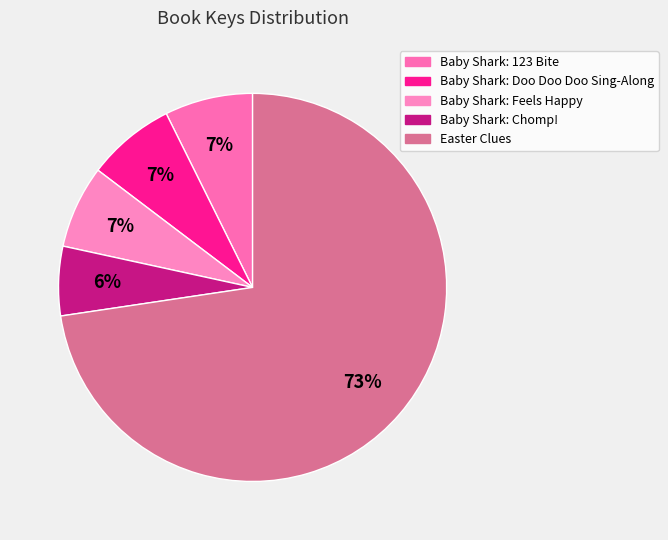

Combined, what portion of the pie is Baby Shark: Feels Happy and Baby Shark: Chomp!?

12.7%